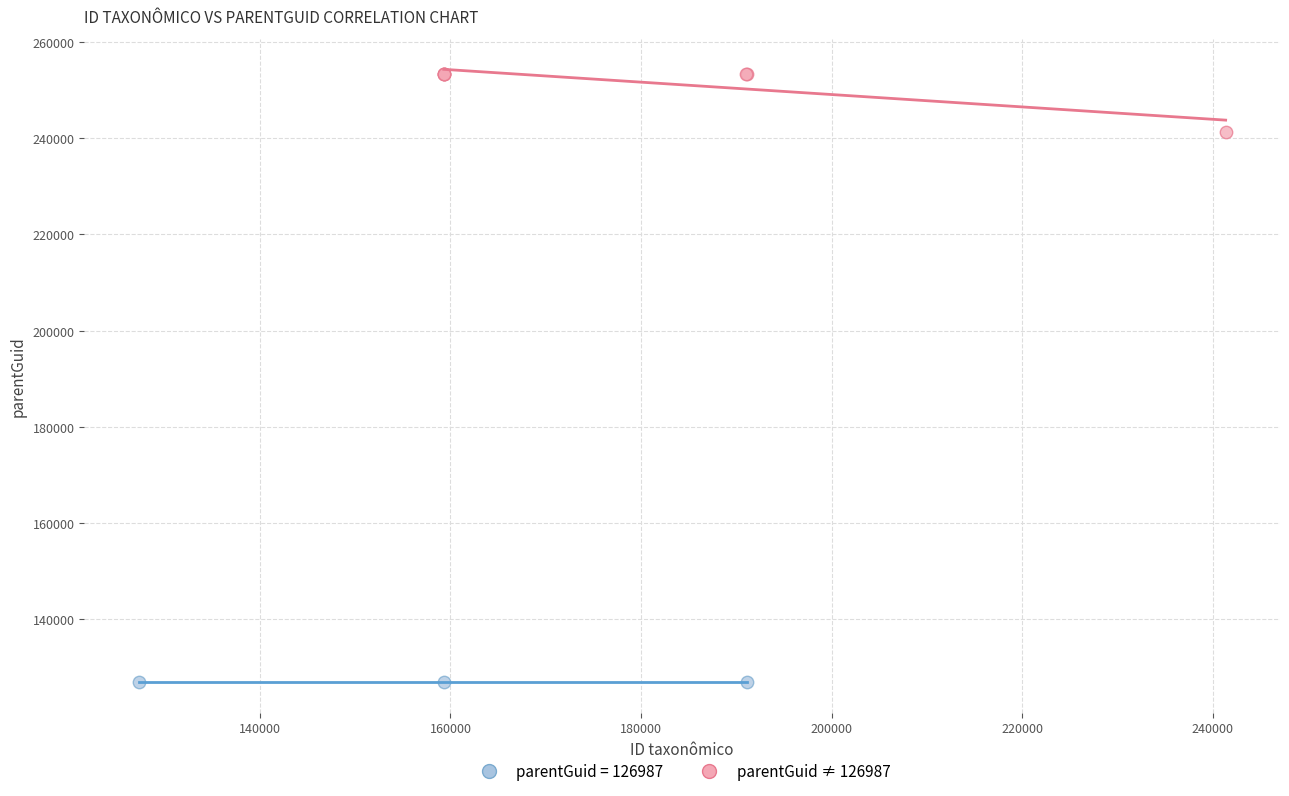

Which series contains the lowest Y value?

parentGuid = 126987